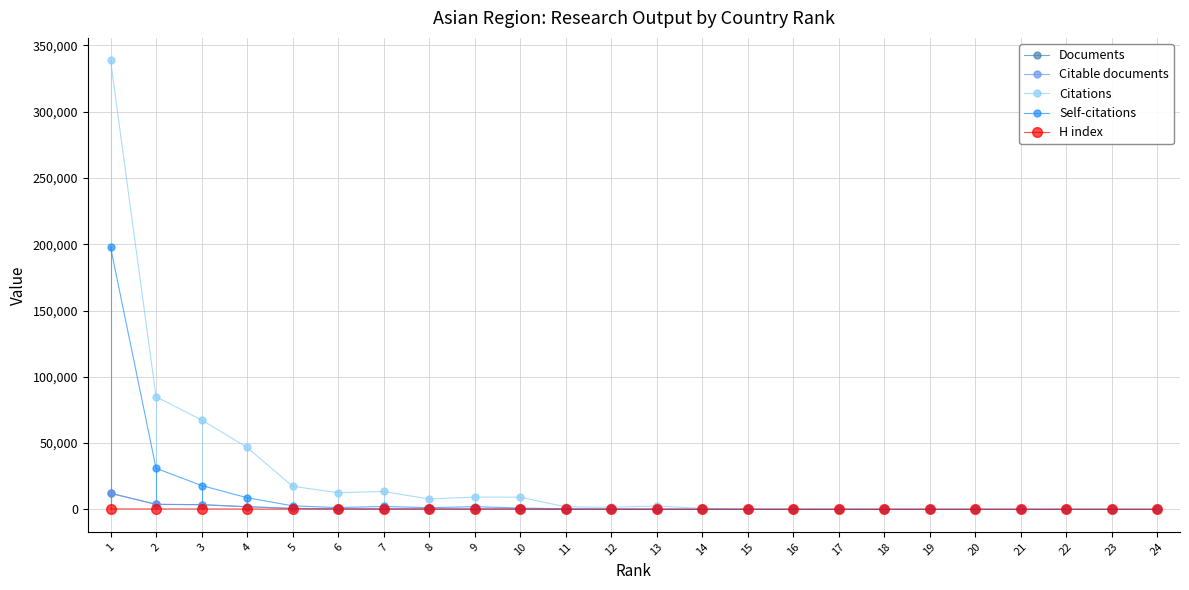

Between 1 and 13, which series saw the biggest shift?

Citations